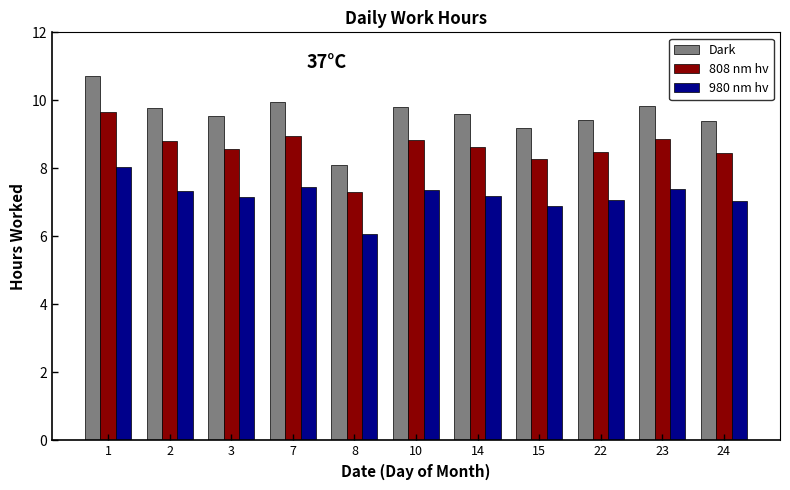

What is the maximum value shown in the chart?

10.7